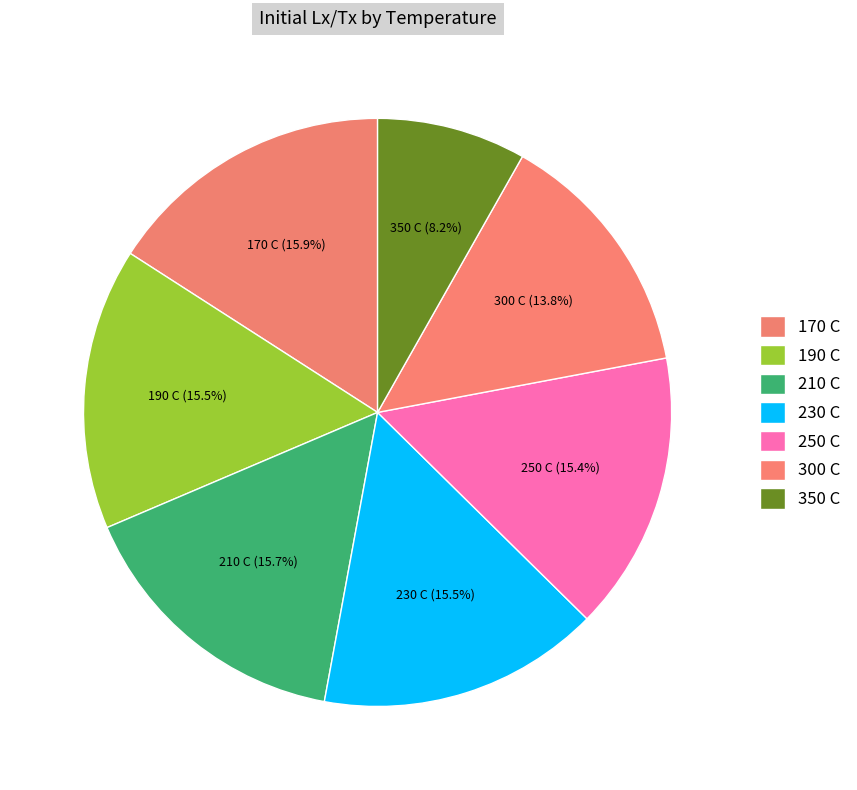

Is 300 C the majority of the pie?

No